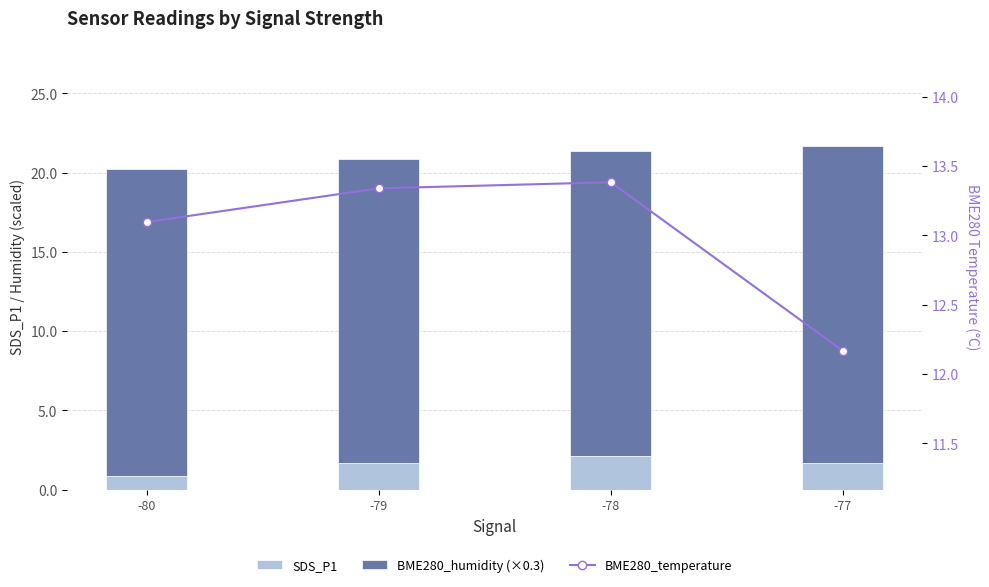

What is the value of the SDS_P1 bar at the 1st from the left?

0.8